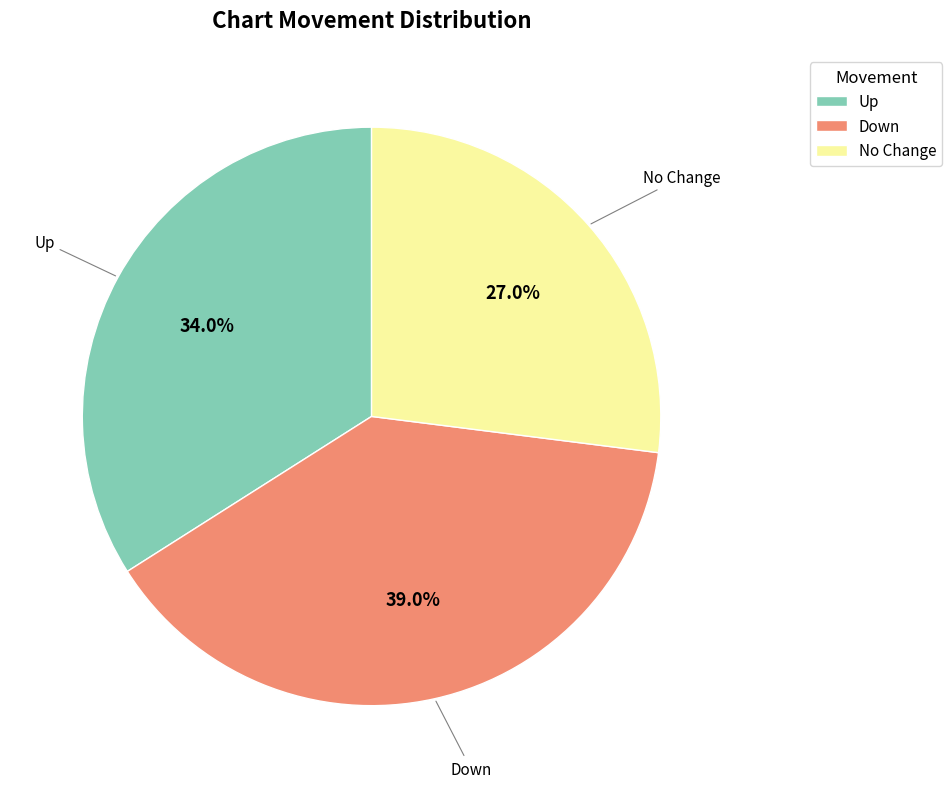

Does any single category account for the majority?

No